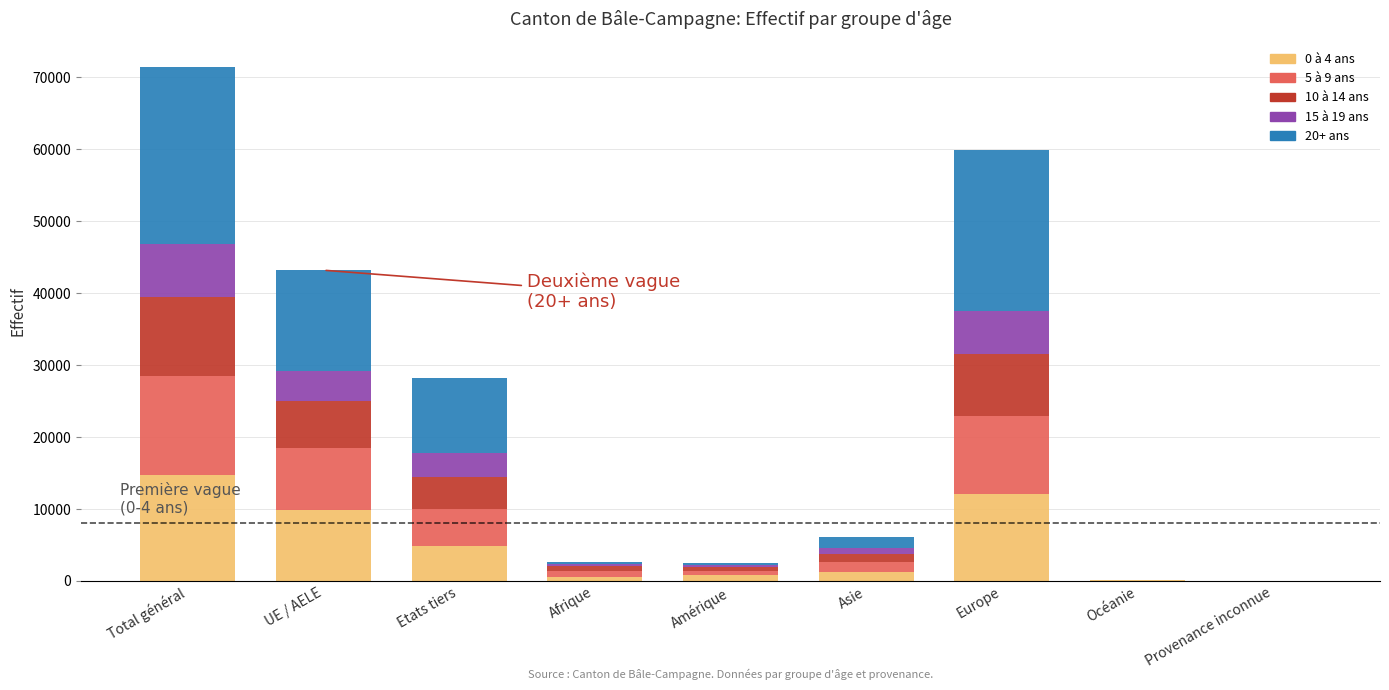

The value of 0 à 4 ans at Europe is 12146. True or false?

True